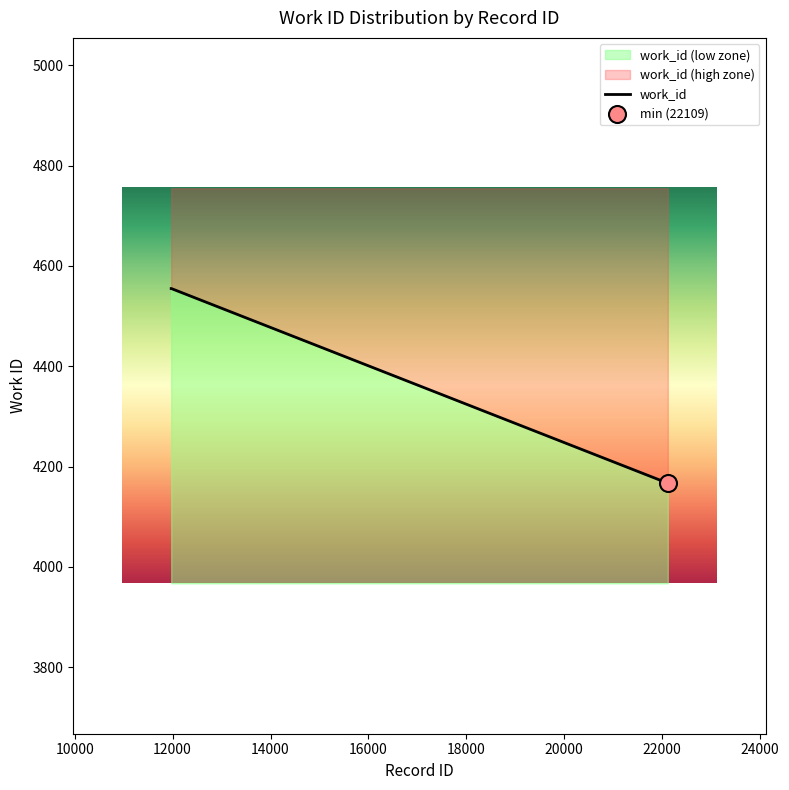

What is the change in value from 11974 to 22112?

-388